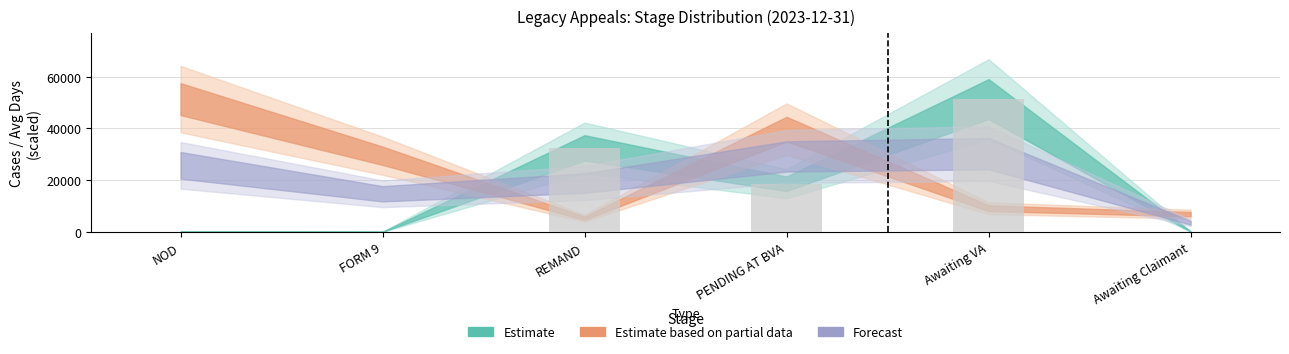

At which category does the chart reach its peak across all series?

Awaiting VA